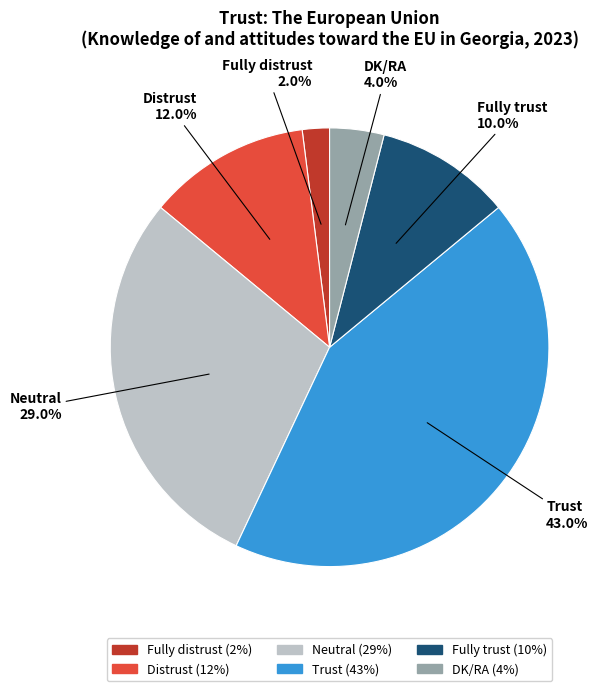

What is the smallest slice in the pie chart?

Fully distrust